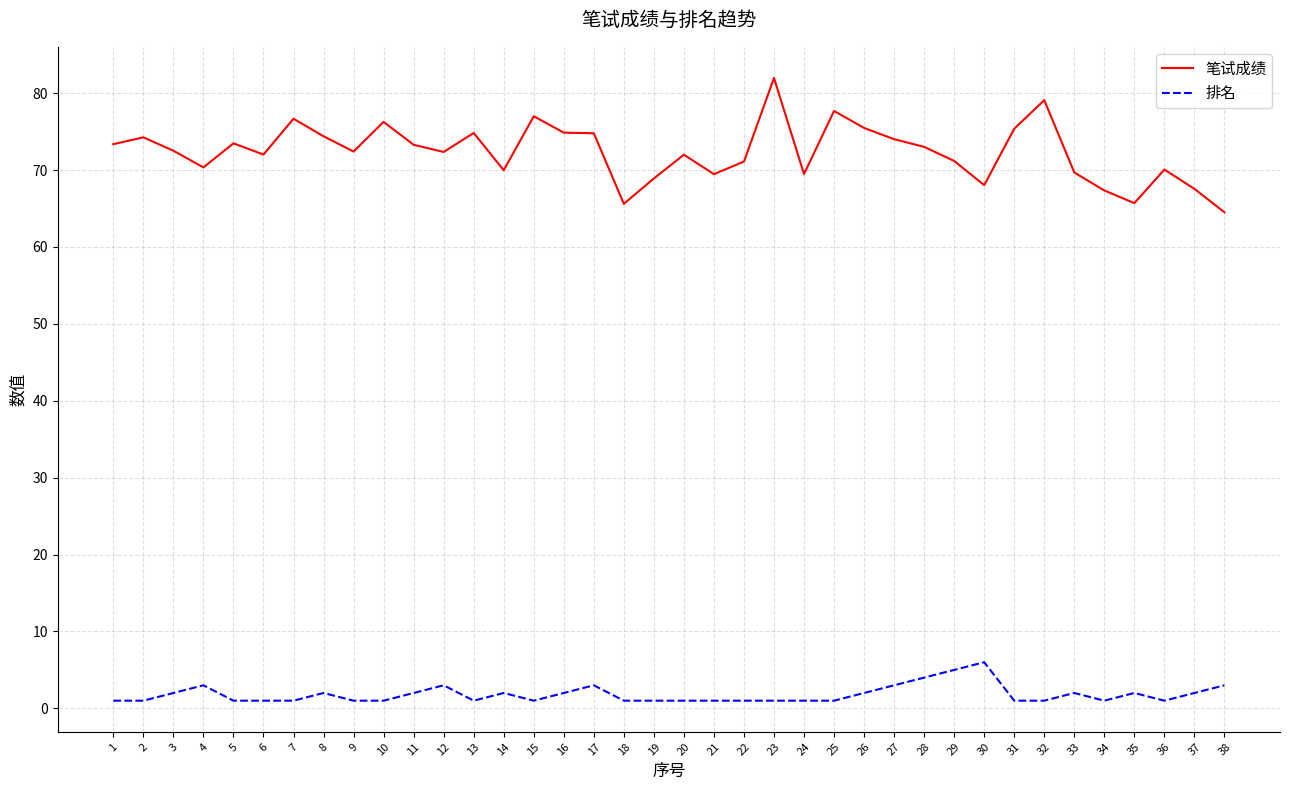

What value does the 笔试成绩 series have at 12?

72.4